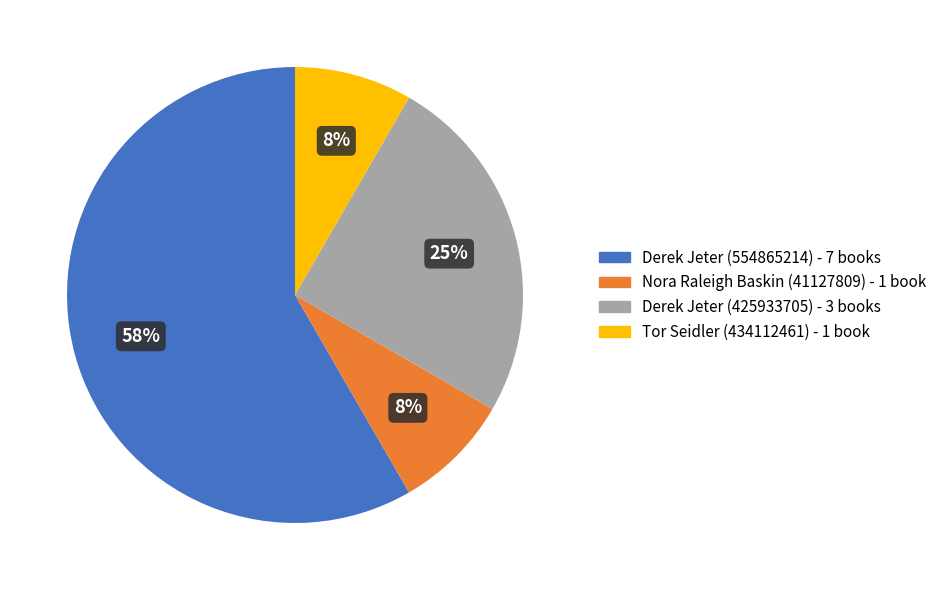

Does any single category account for the majority?

Yes